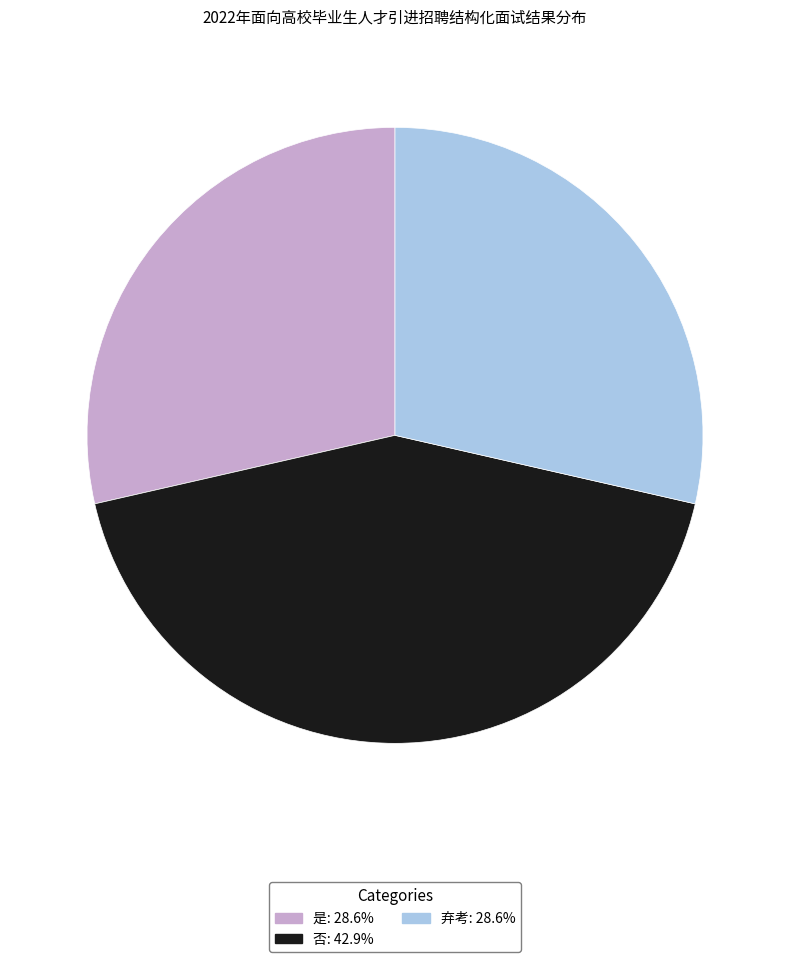

What is the largest slice in the pie chart?

否